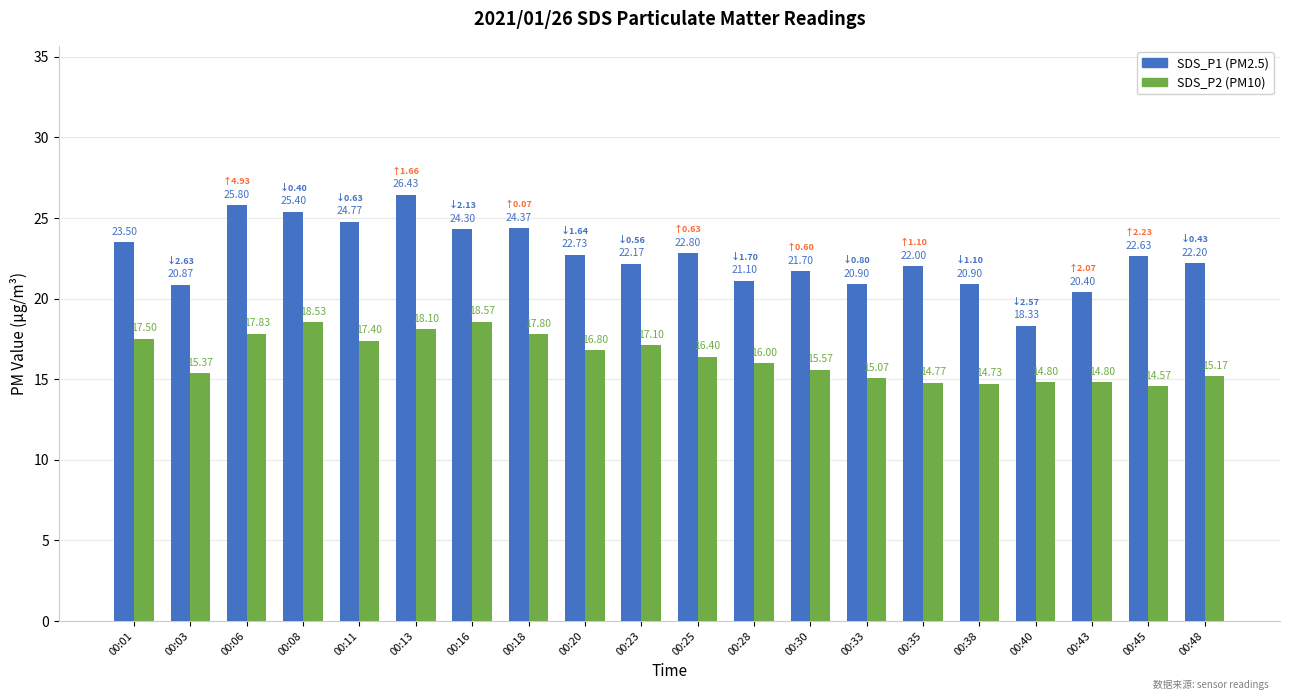

What is the total value across all series at 00:13?

44.5